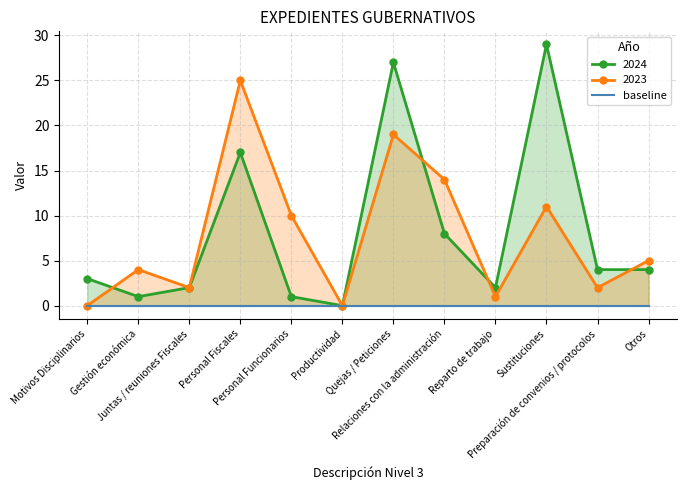

What is the difference between the highest and lowest values at Personal Funcionarios?

9